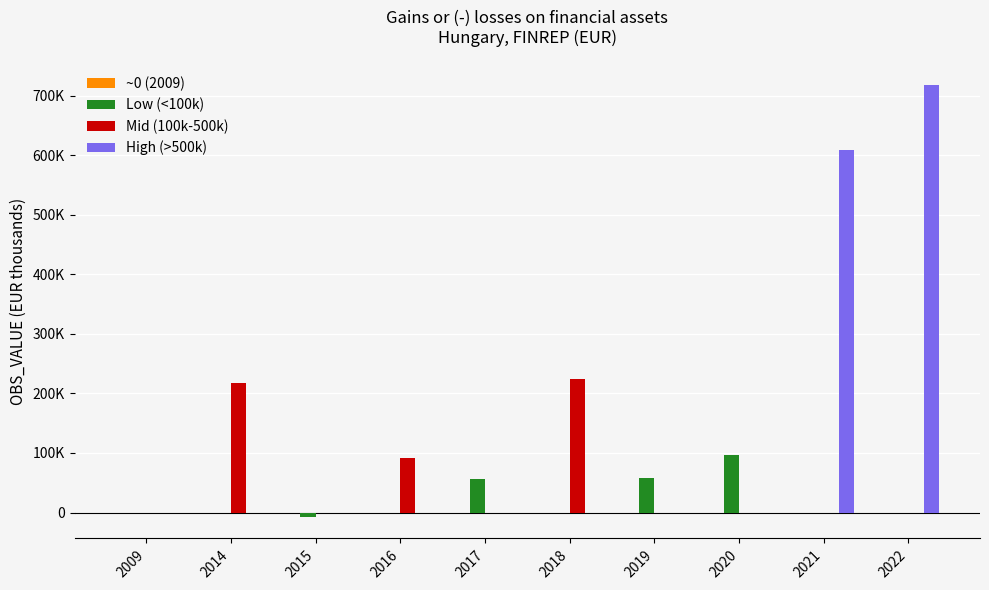

Rank the series at 2009 from lowest to highest value.

~0 (2009), Low (<100k), Mid (100k-500k), High (>500k)